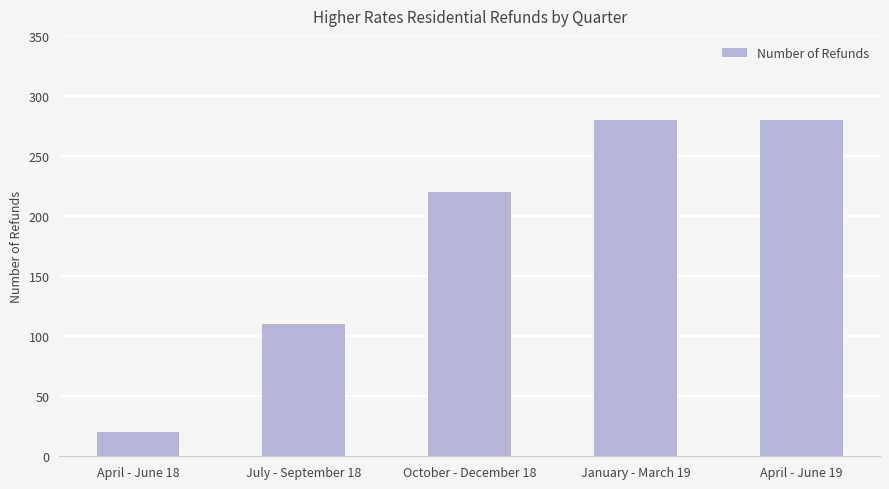

What is the change in value from April - June 18 to October - December 18?

+200